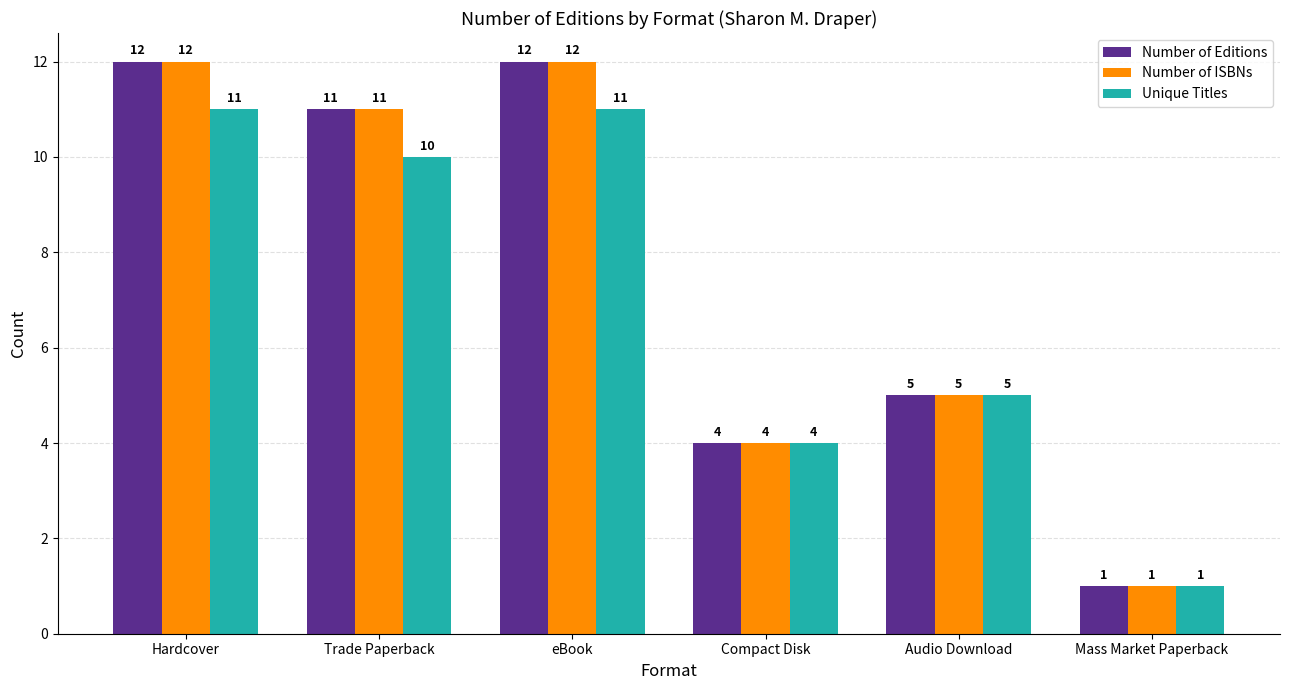

What is the sum of all Number of Editions values?

45